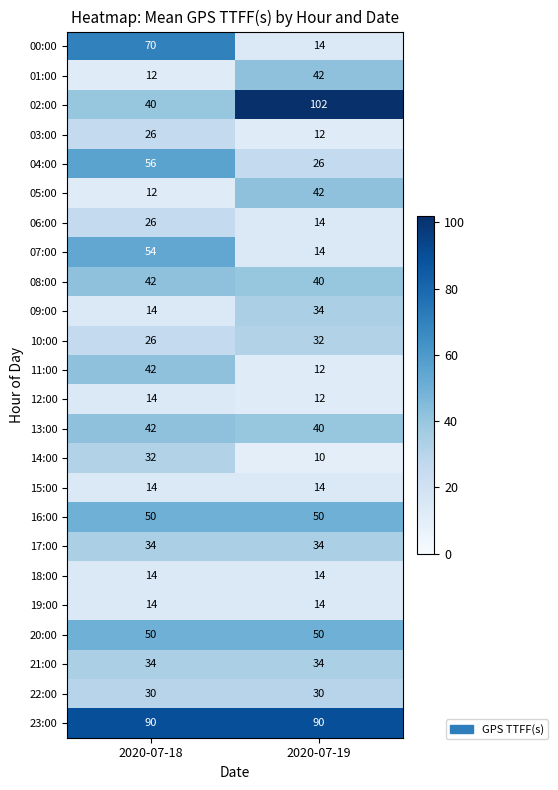

At how many categories does at least one series exceed 83?

2